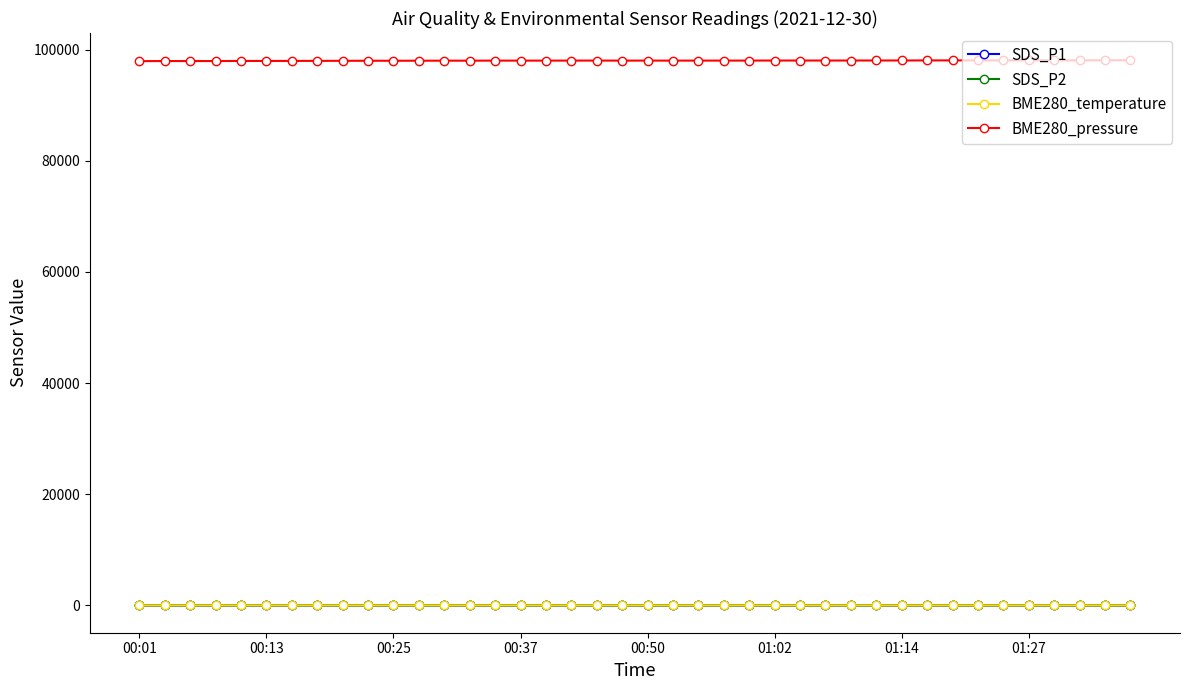

What is the maximum value shown in the chart?

98090.8